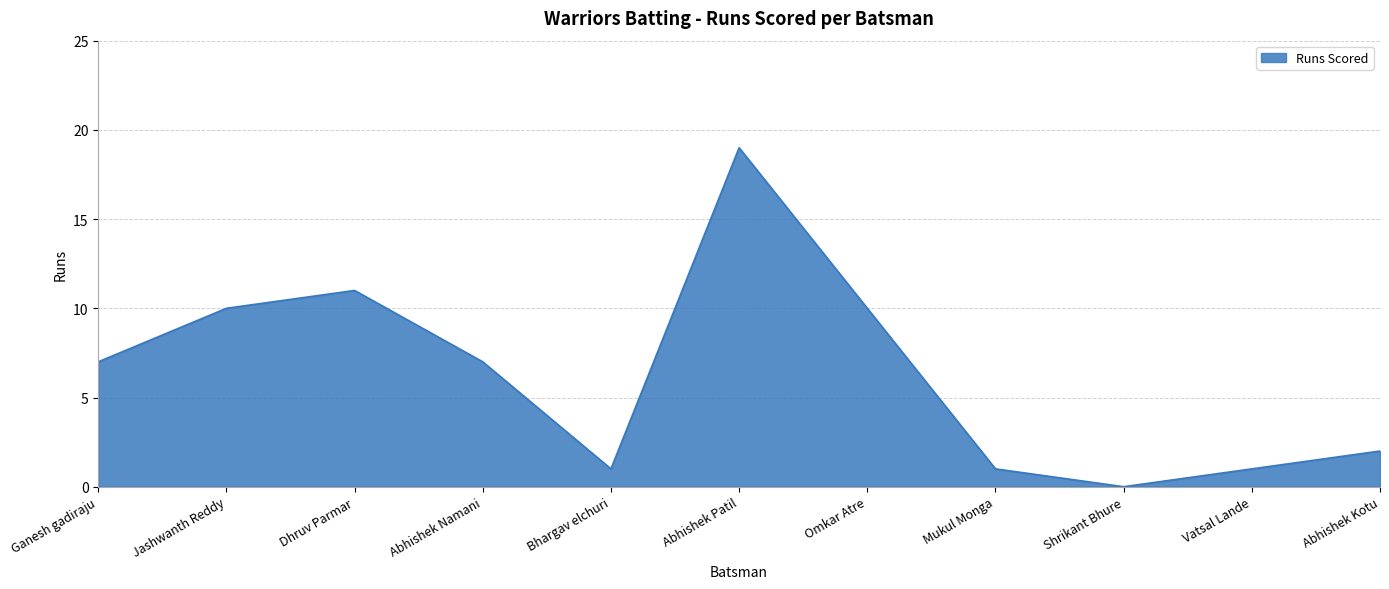

How many interior local peaks (higher than both neighbors) does the data have?

2